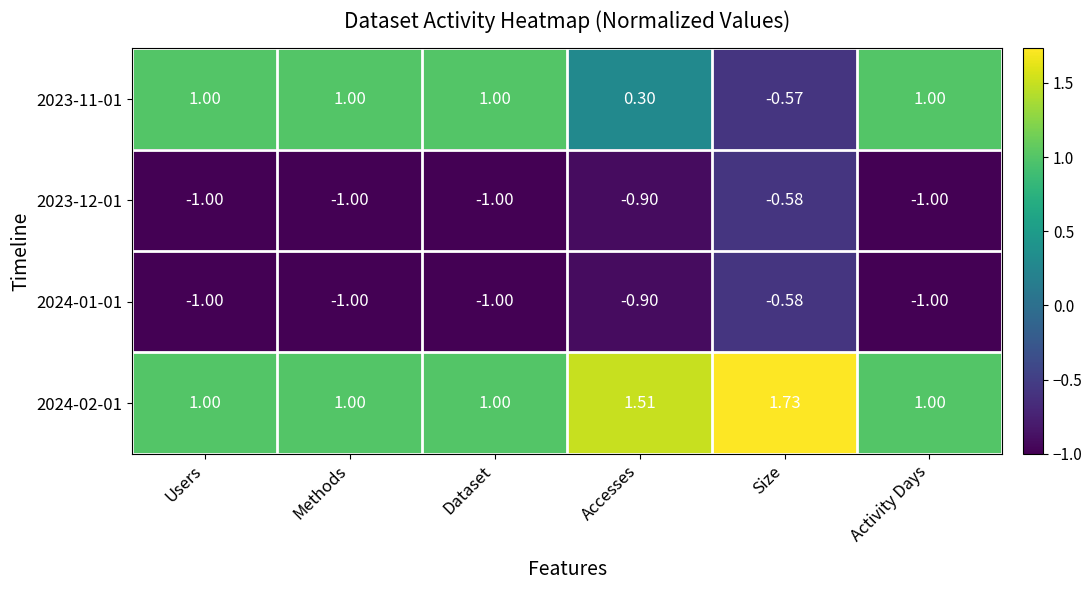

Which series changed the most between Methods and Accesses?

2023-11-01